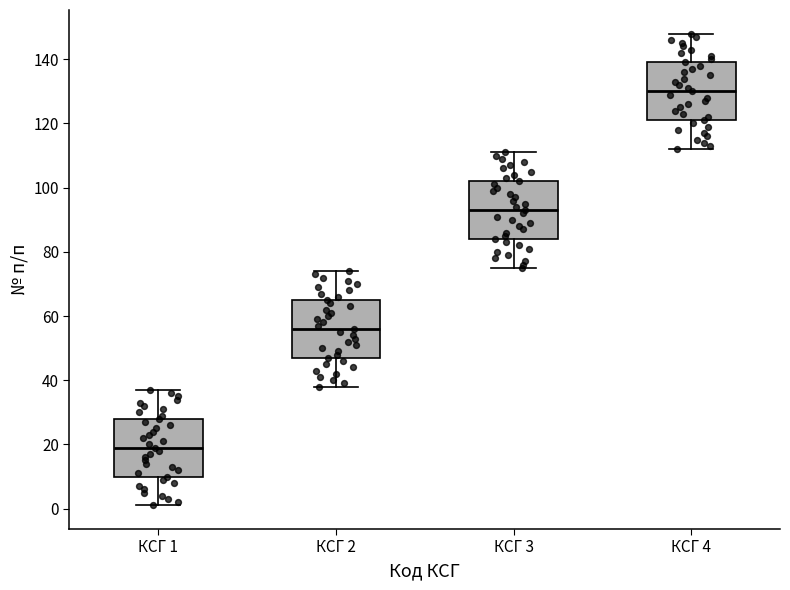

Which box's median line is the lowest?

КСГ 1